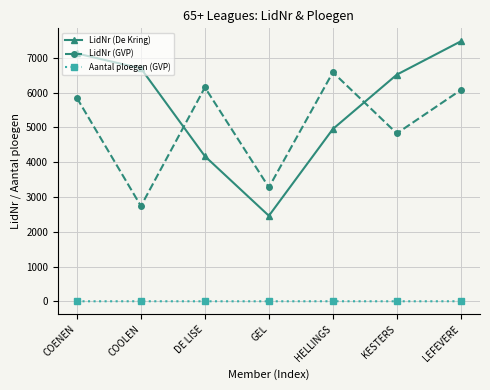

What is the difference between the highest and lowest values at LEFEVERE?

7469